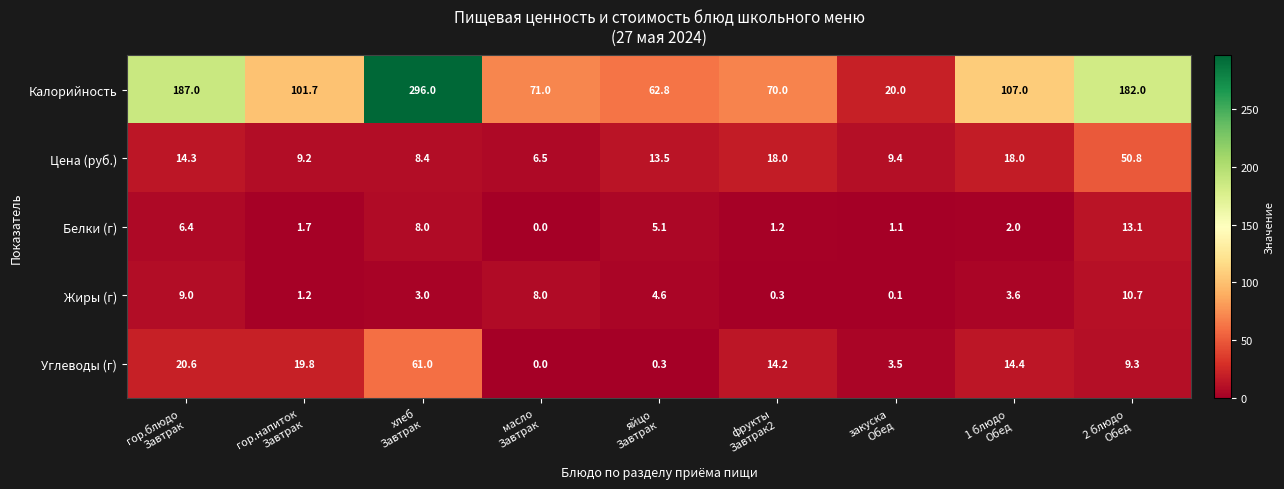

What is the difference between the second highest and minimum values in the Углеводы (г) series?

20.6